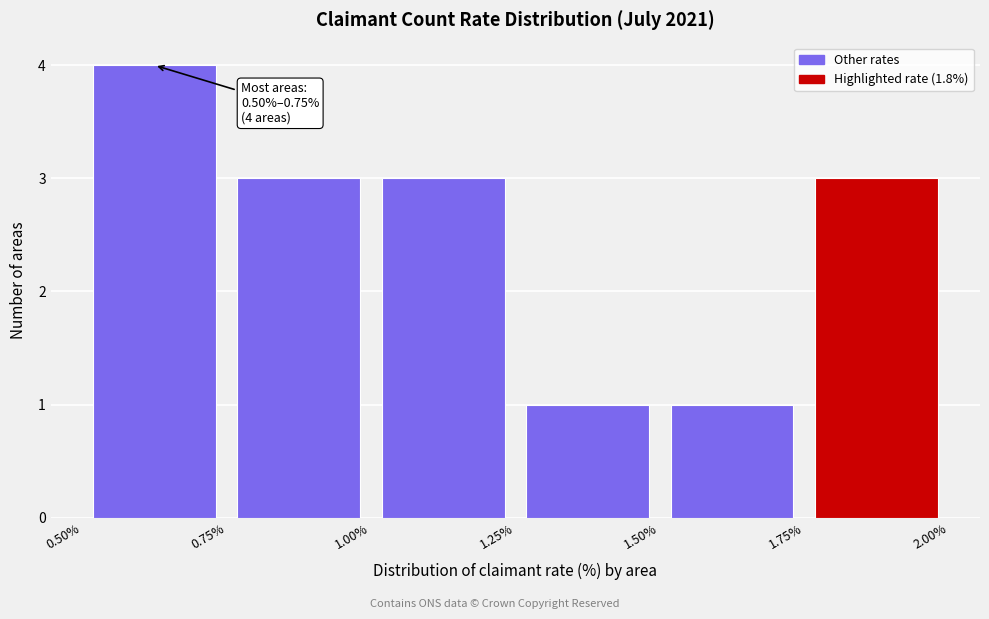

Which range on the x-axis has the tallest bar?

0.50% to 0.75%